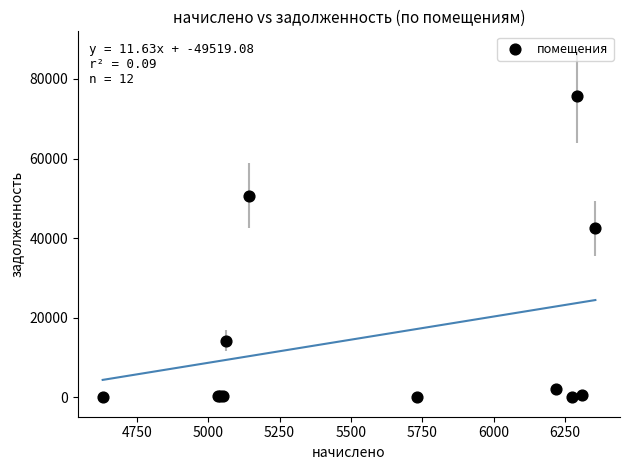

What Y value in the scatter plot is closest to 37853?

42473.6